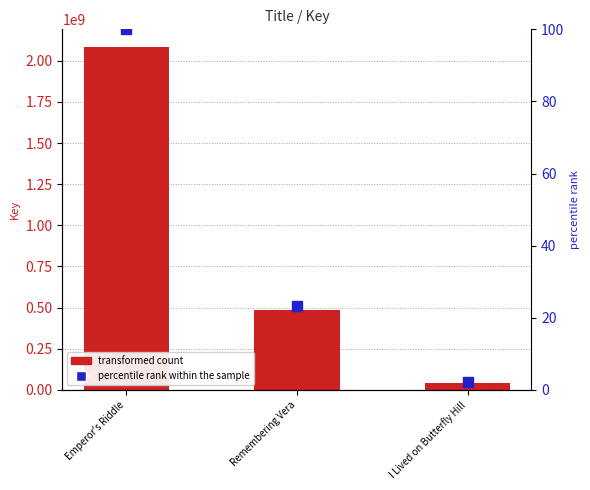

At which category is the sum across all series the highest?

Emperor's Riddle